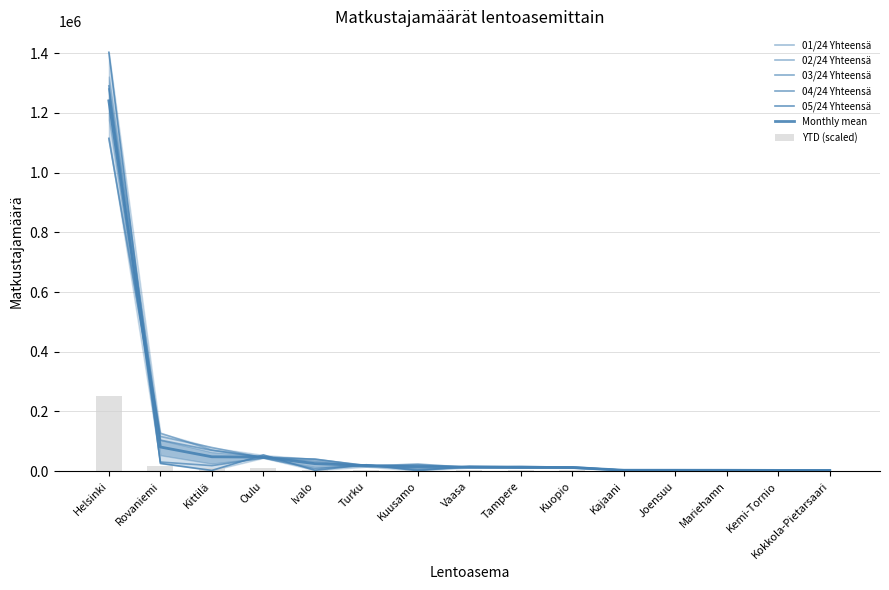

How many groups of bars are there?

15